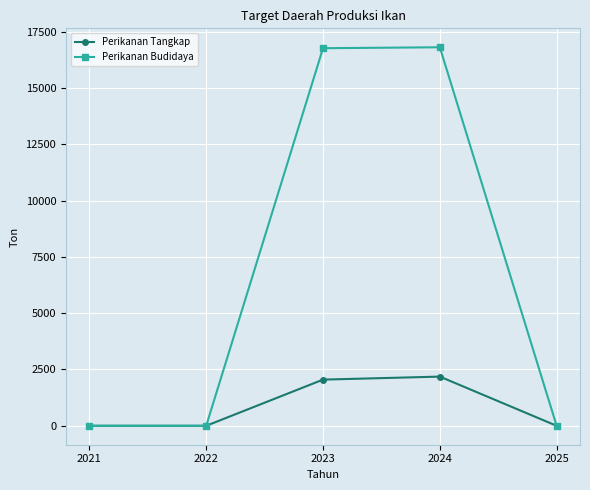

Which series has the widest spread of values?

Perikanan Budidaya